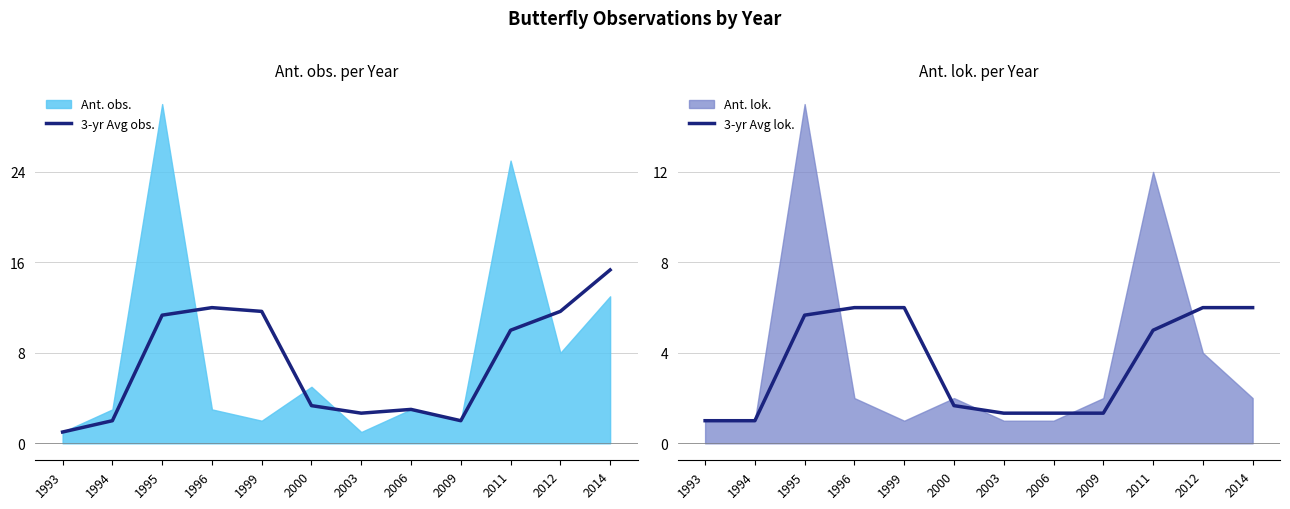

What is the minimum value shown in the chart?

1.0